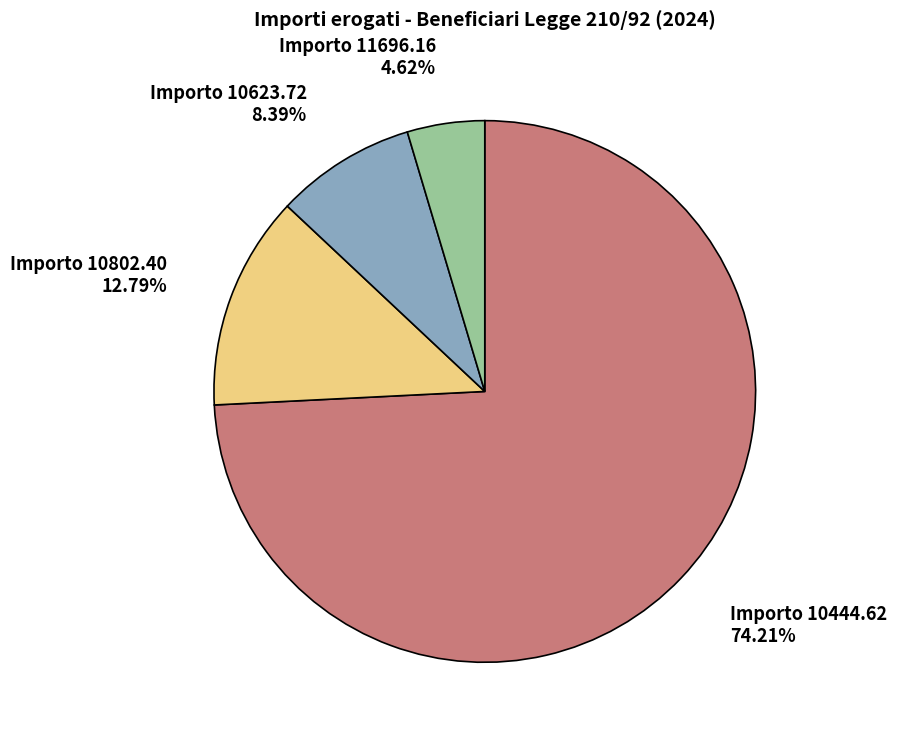

Do Importo 10444.62 and Importo 11696.16 together represent more than half of the pie?

Yes